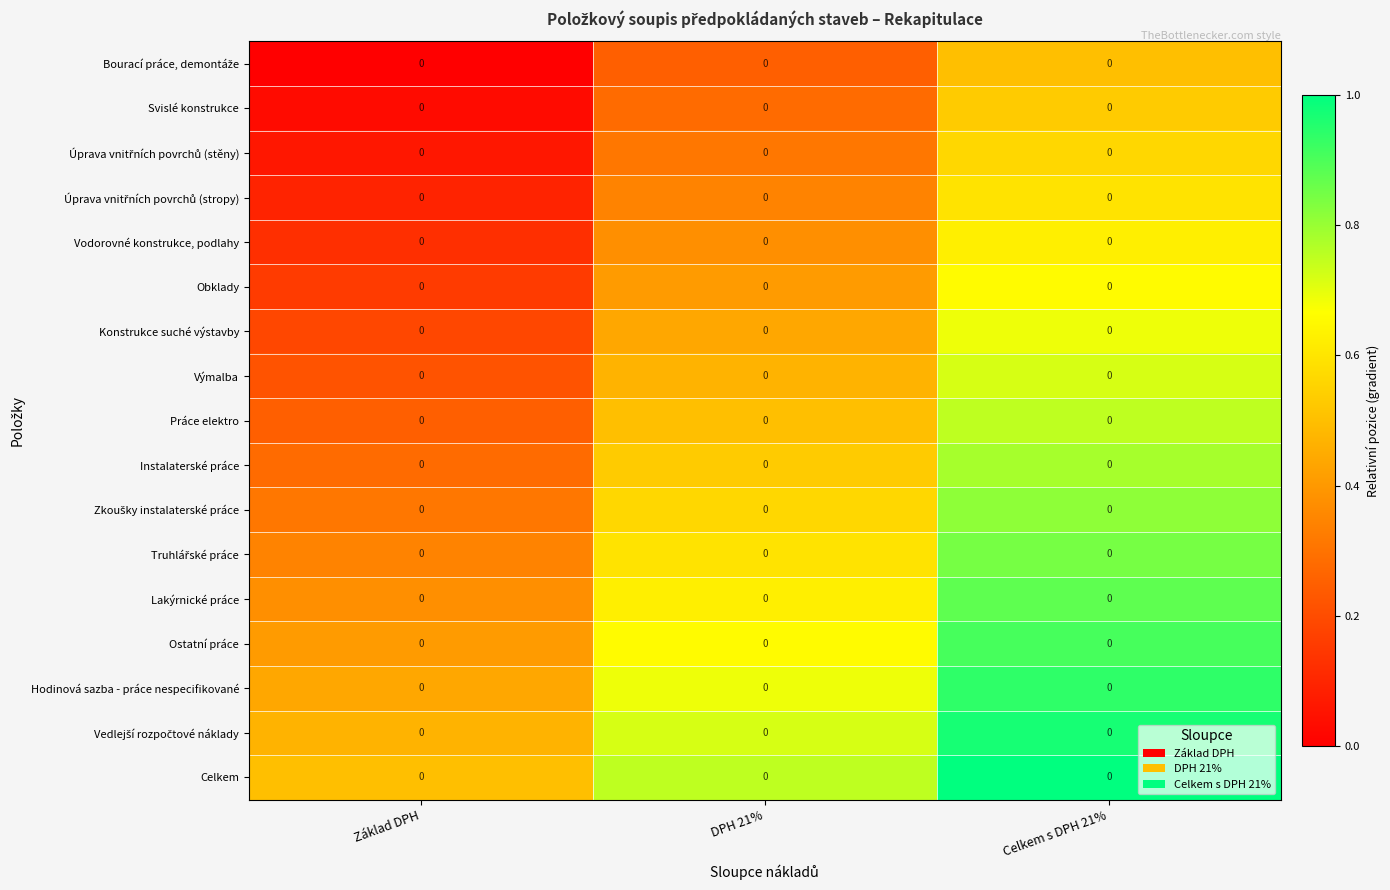

How many series are shown in this chart?

17